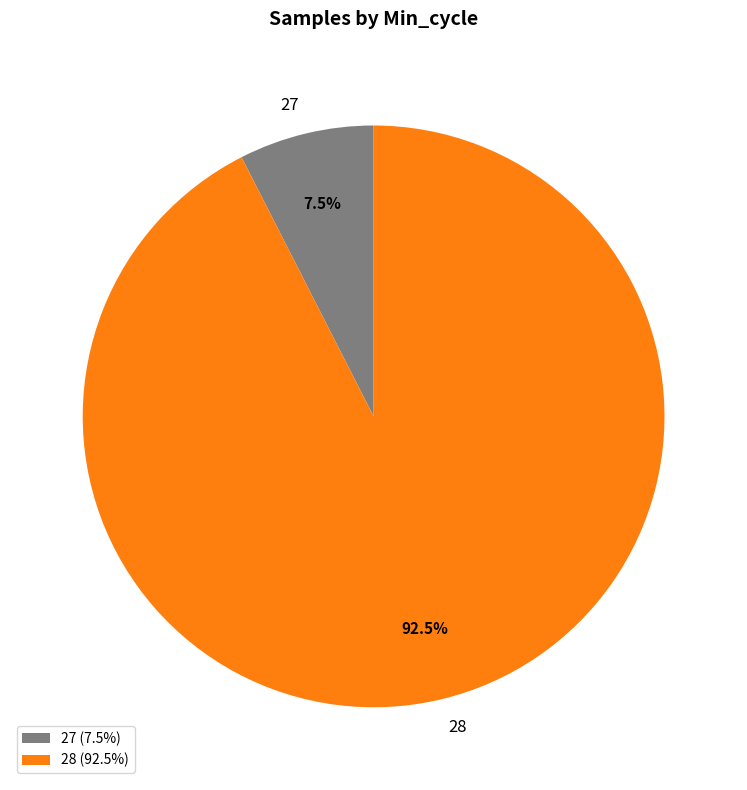

What is the largest slice in the pie chart?

28